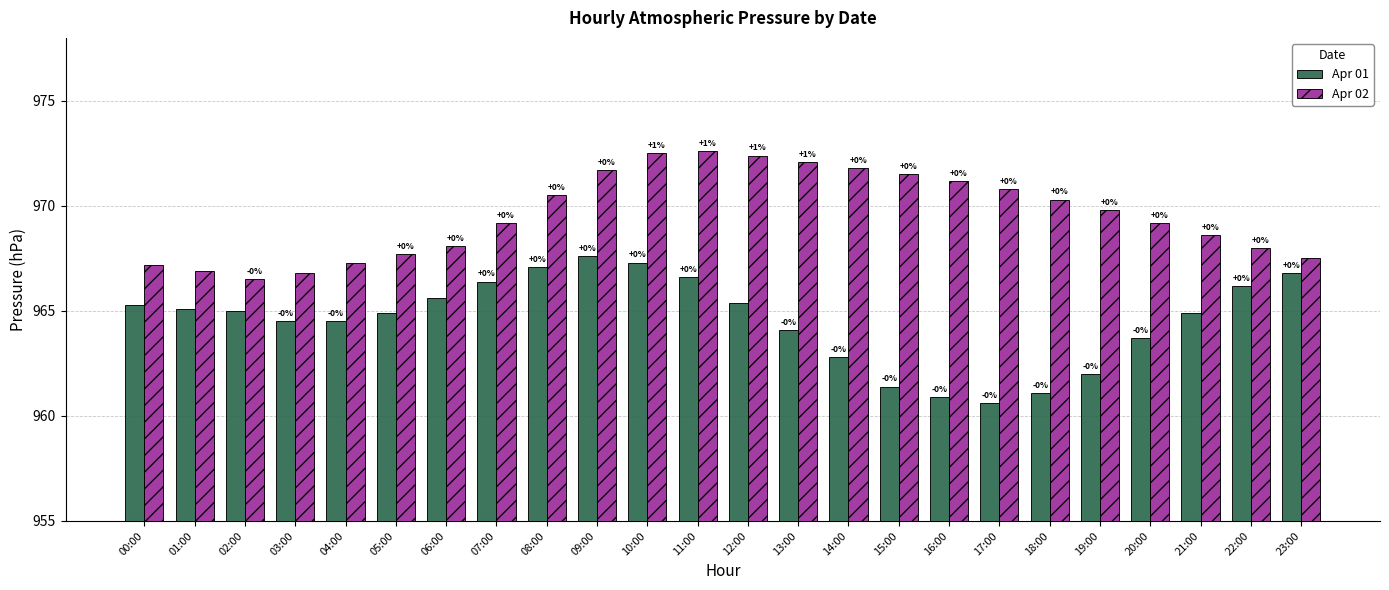

Where does the Apr 01 series first go above 965?

00:00